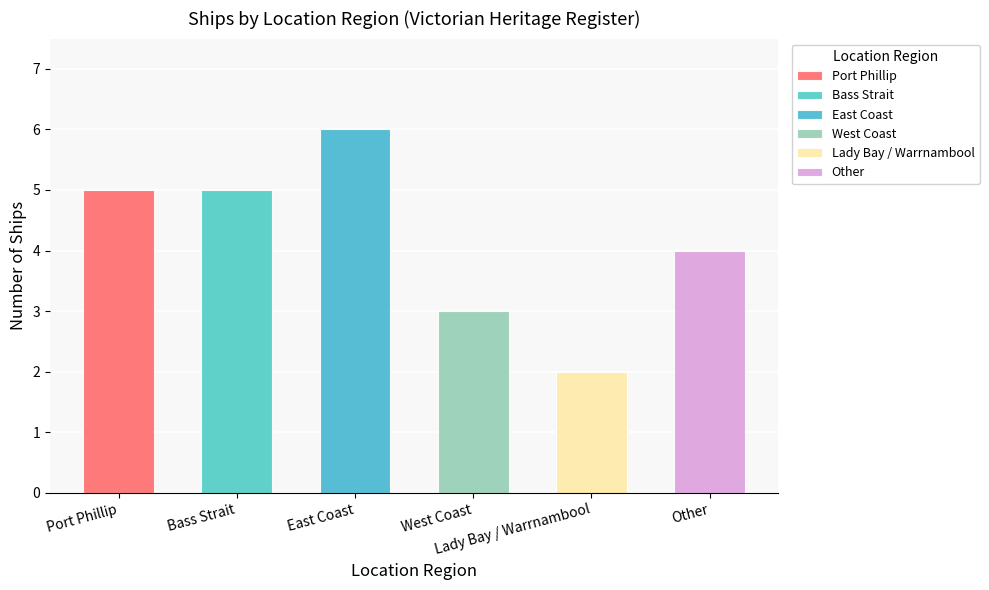

At which category does the chart reach its peak across all series?

East Coast